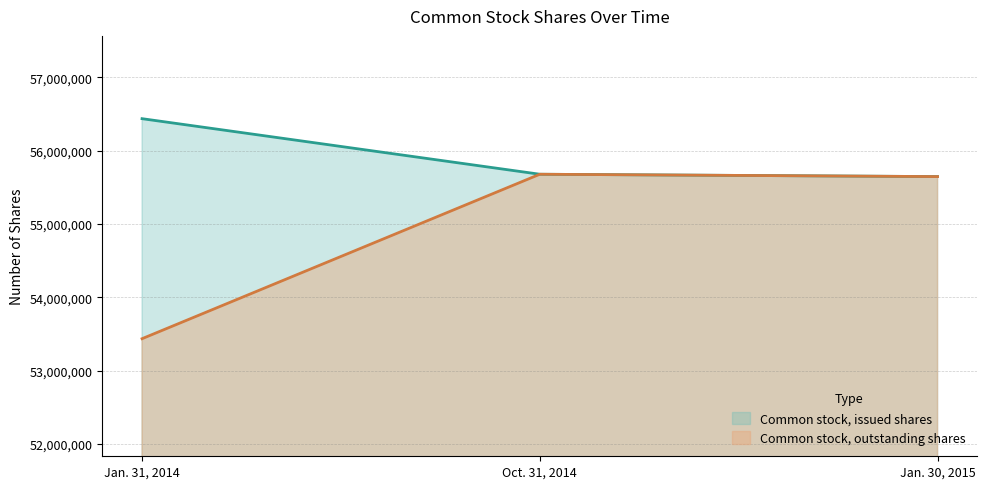

How many lines are shown in the chart?

2